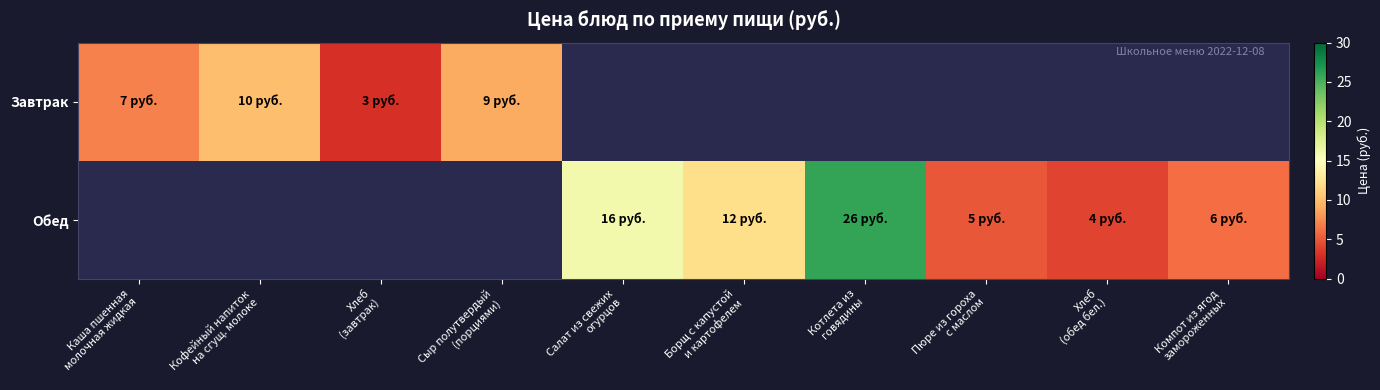

Reading left to right, extract all data points from this chart.

Завтрак: Каша пшенная
молочная жидкая=7	Кофейный напиток
на сгущ. молоке=10	Хлеб
(завтрак)=3	Сыр полутвердый
(порциями)=9	Салат из свежих
огурцов=0	Борщ с капустой
и картофелем=0	Котлета из
говядины=0	Пюре из гороха
с маслом=0	Хлеб
(обед бел.)=0	Компот из ягод
замороженных=0
Обед: Каша пшенная
молочная жидкая=0	Кофейный напиток
на сгущ. молоке=0	Хлеб
(завтрак)=0	Сыр полутвердый
(порциями)=0	Салат из свежих
огурцов=16	Борщ с капустой
и картофелем=12	Котлета из
говядины=26	Пюре из гороха
с маслом=5	Хлеб
(обед бел.)=4	Компот из ягод
замороженных=6